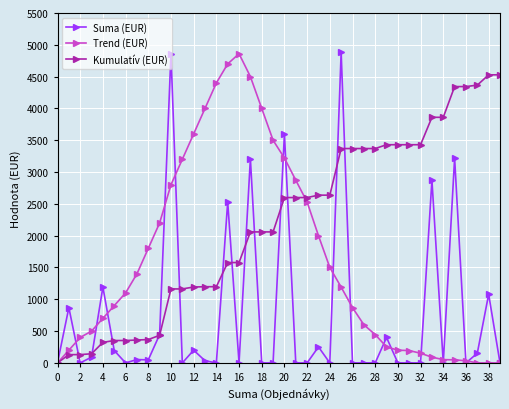

Which series ends up on top after the final intersection of Kumulatív (EUR) and Suma (EUR)?

Kumulatív (EUR)